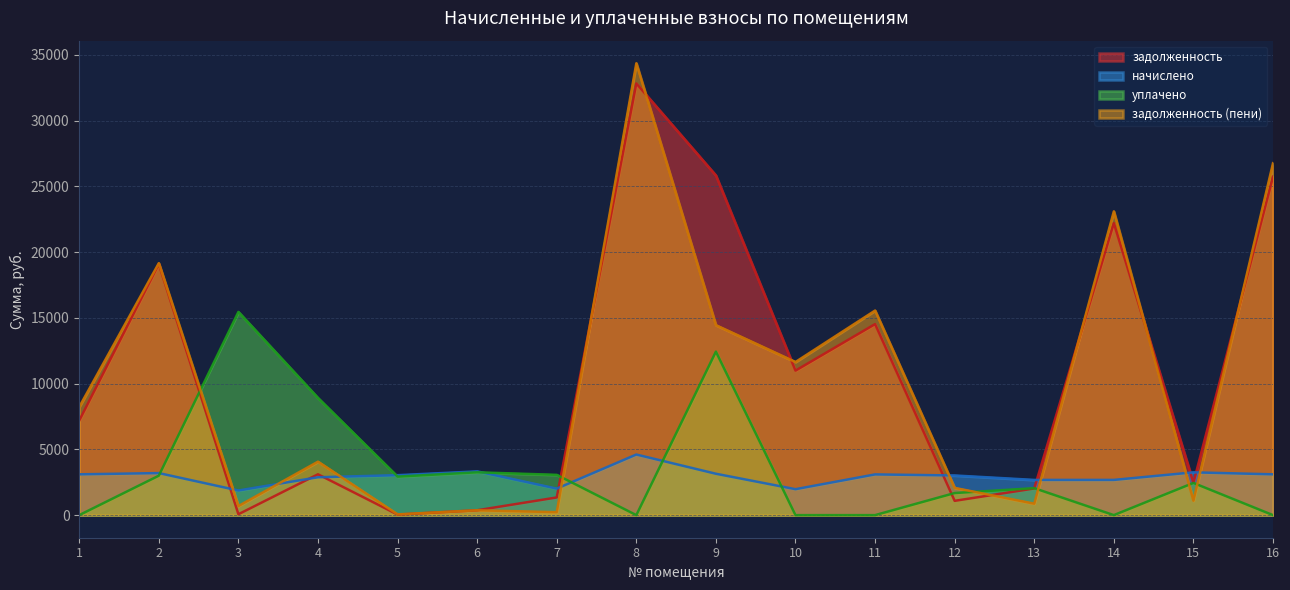

Which label corresponds to the smallest value in the chart?

1